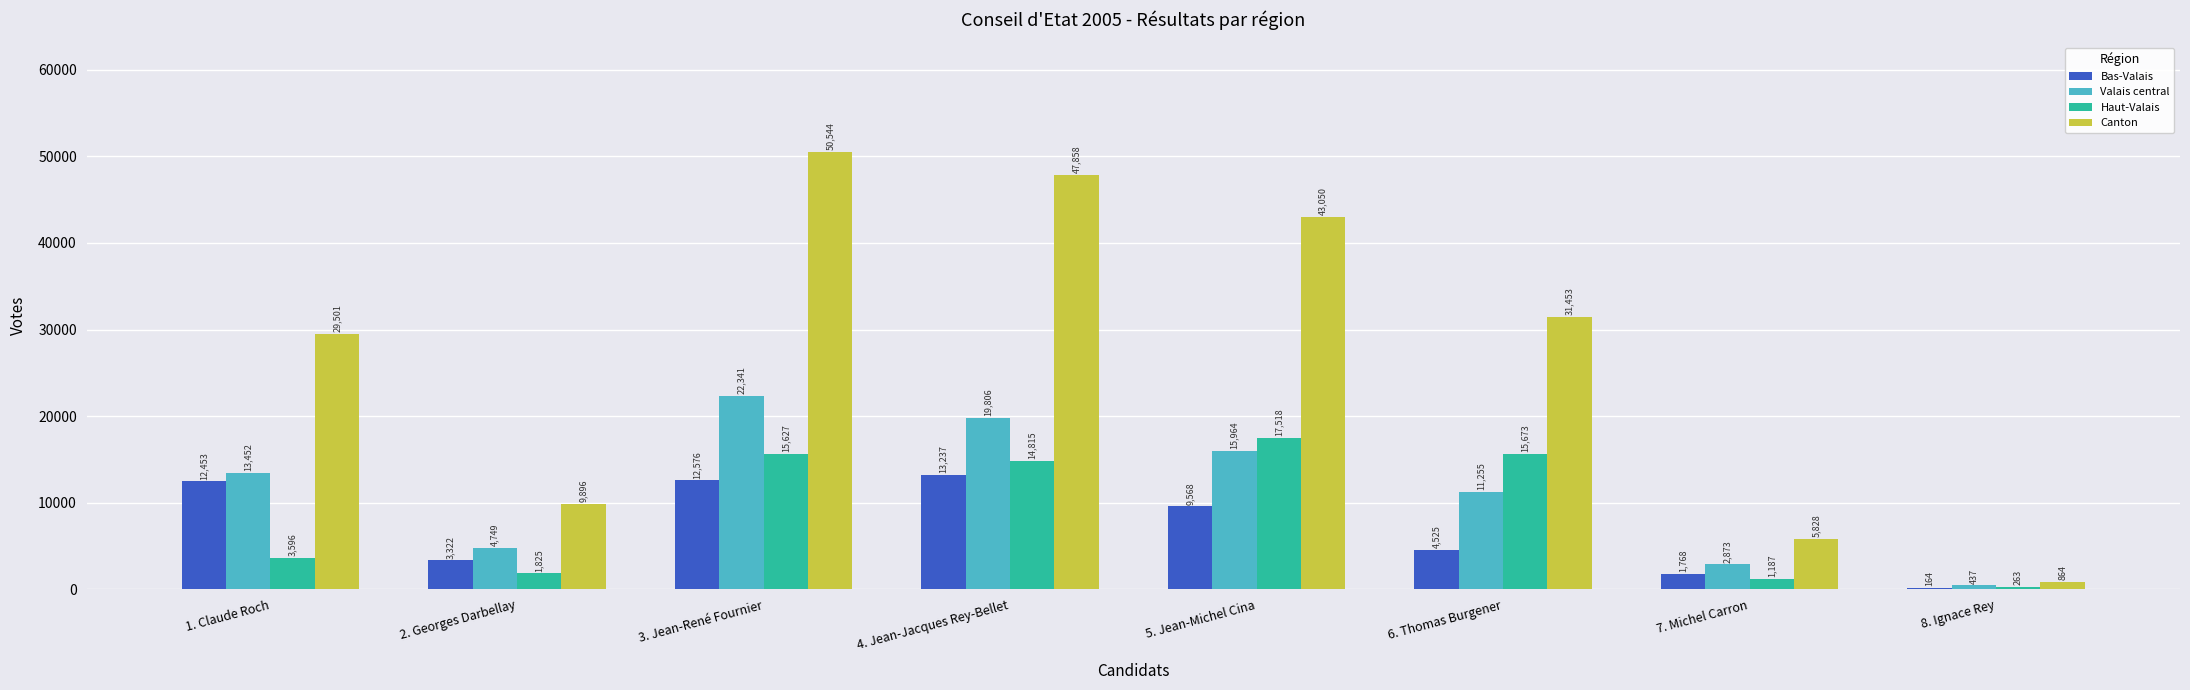

Which series has the largest range (max minus min)?

Canton